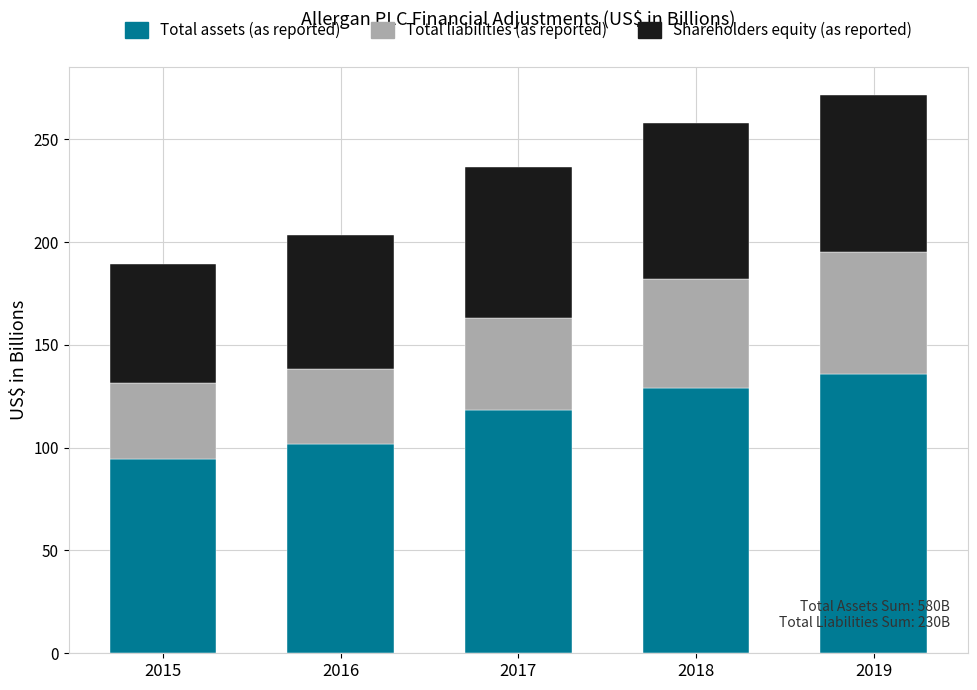

Reading left to right, list the values for the Total assets (as reported) series.

2015=94.7	2016=101.8	2017=118.3	2018=129.0	2019=135.8